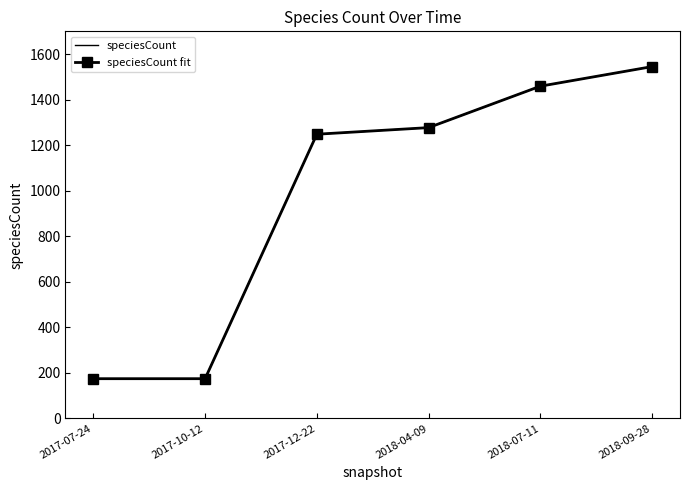

Where does the speciesCount series first go above 1277?

2018-07-11